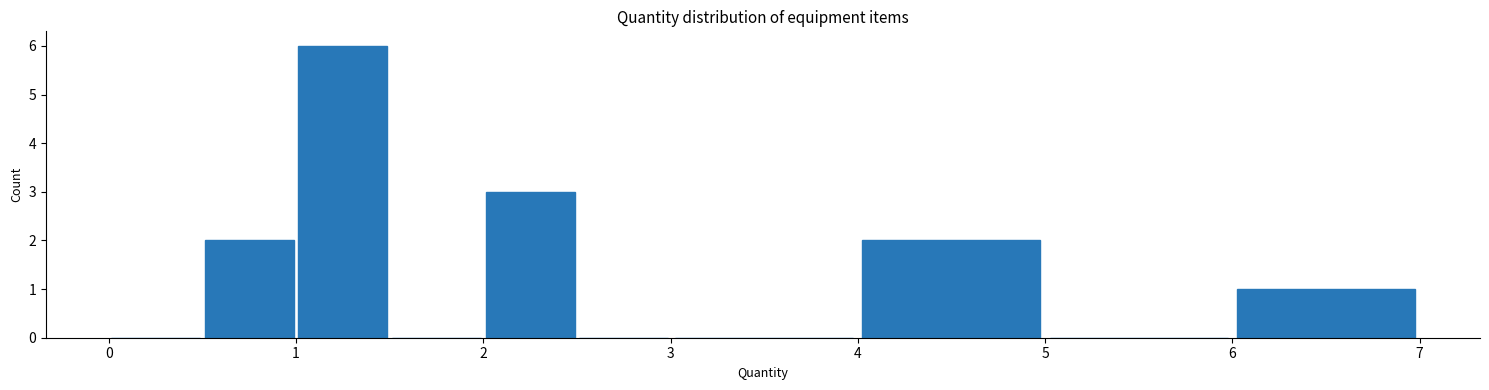

Which range on the x-axis has the tallest bar?

1.0 to 1.5